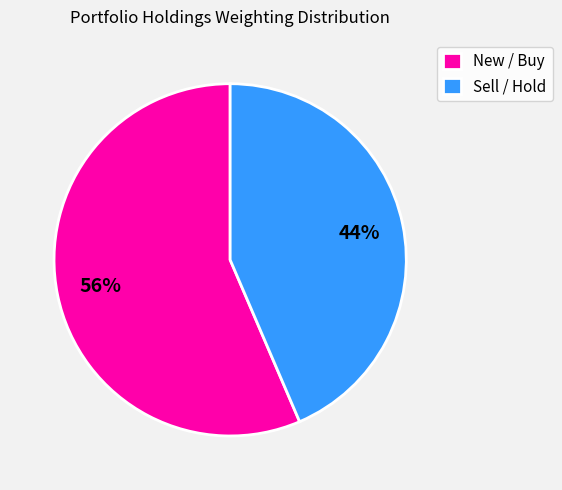

Combined, do New / Buy and Sell / Hold account for over 50%?

Yes